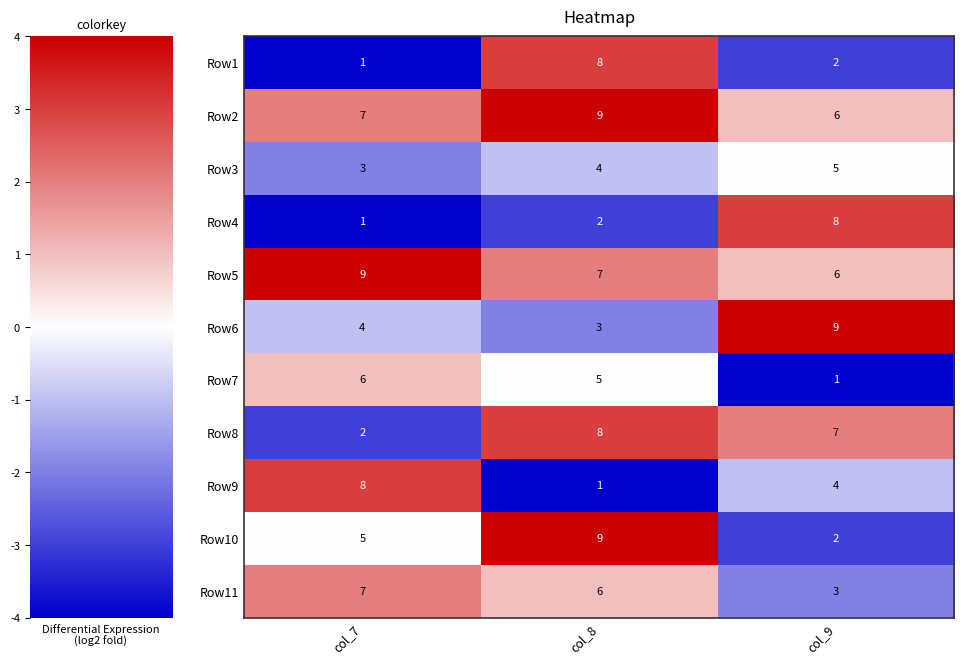

Count the Row6 values in the range 3 to 9.

3